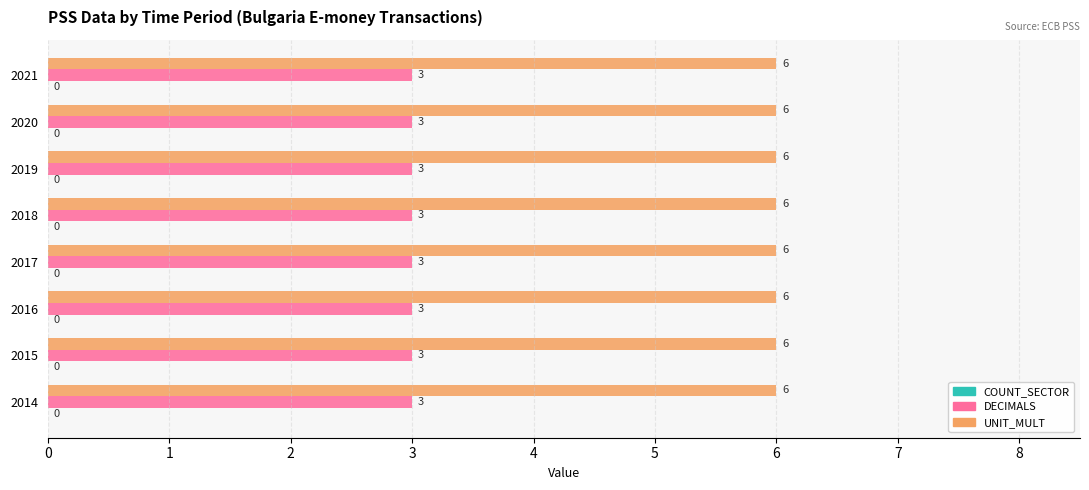

List the series in order of their overall mean, lowest first.

DECIMALS, UNIT_MULT